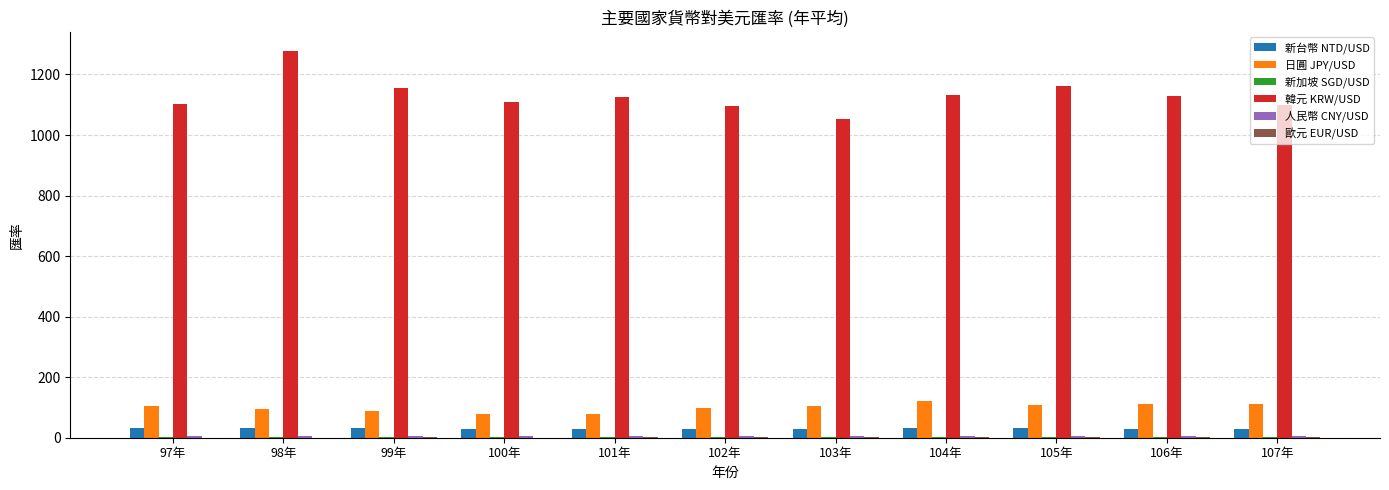

Between 98年 and 99年, which series saw the biggest shift?

韓元 KRW/USD